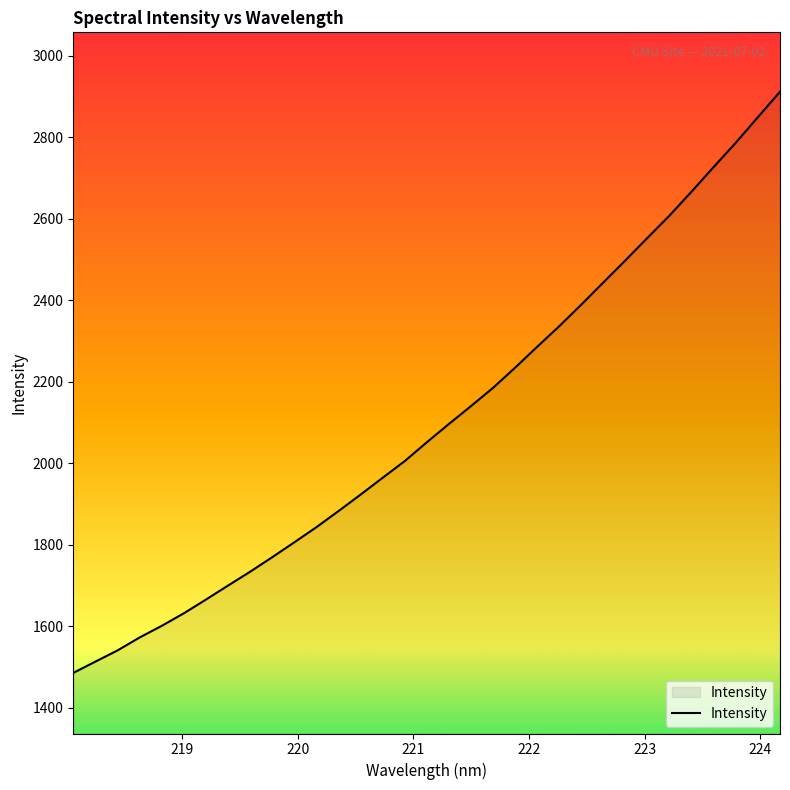

What is the smallest value displayed?

1486.1